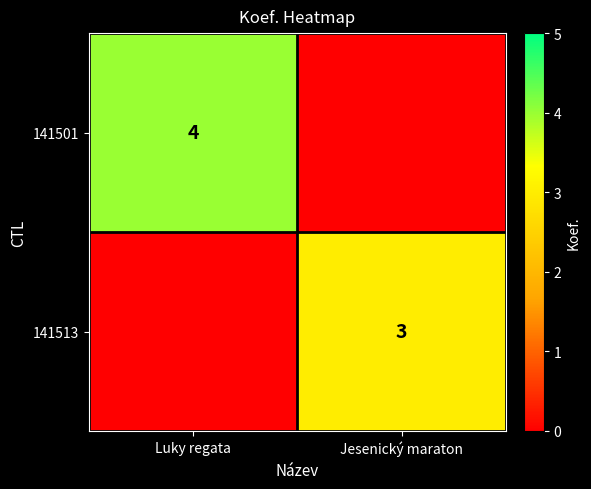

The 141513 series shows 3 at Jesenický maraton. True or false?

True